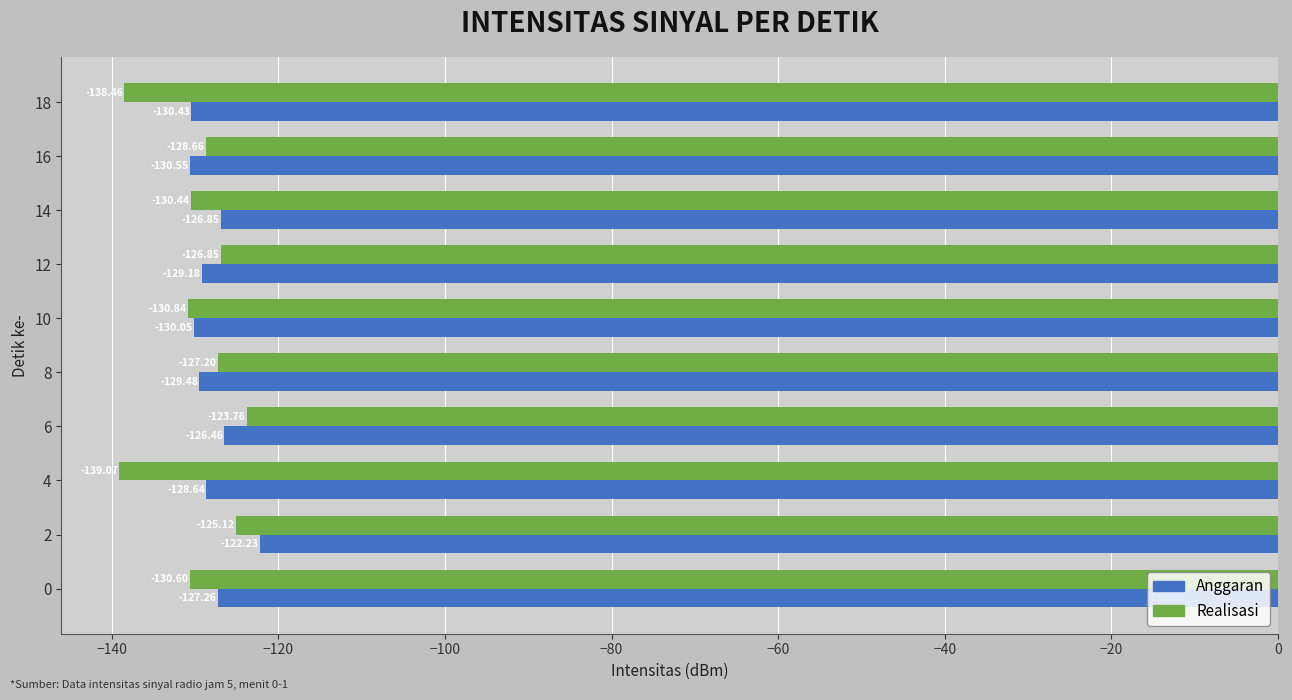

How many data points in Realisasi are above -128?

4